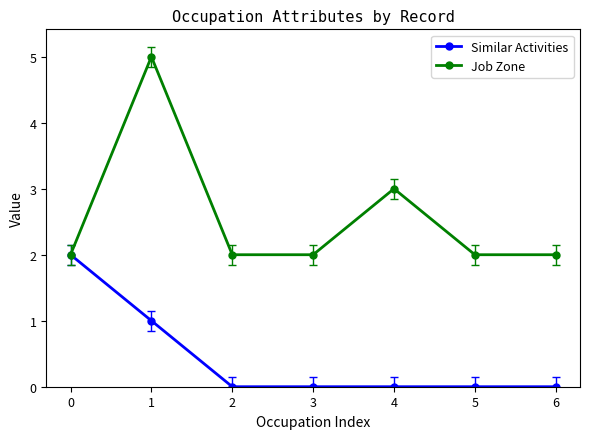

What is the sum of all Job Zone values?

18